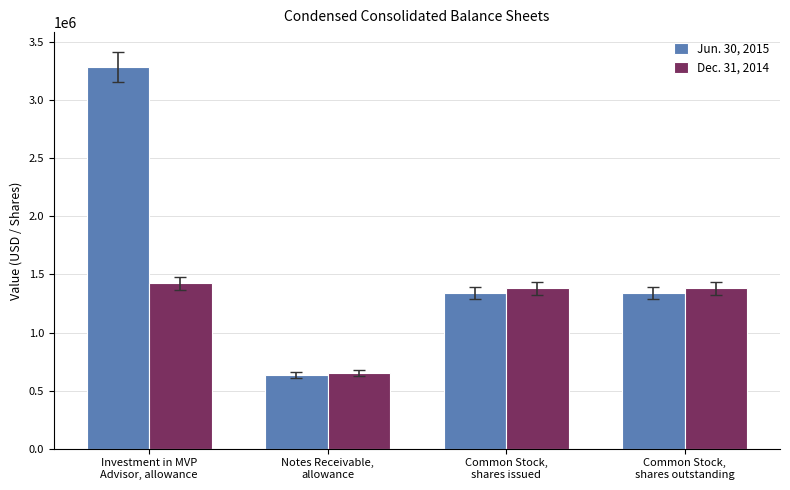

How many groups of bars are there?

4